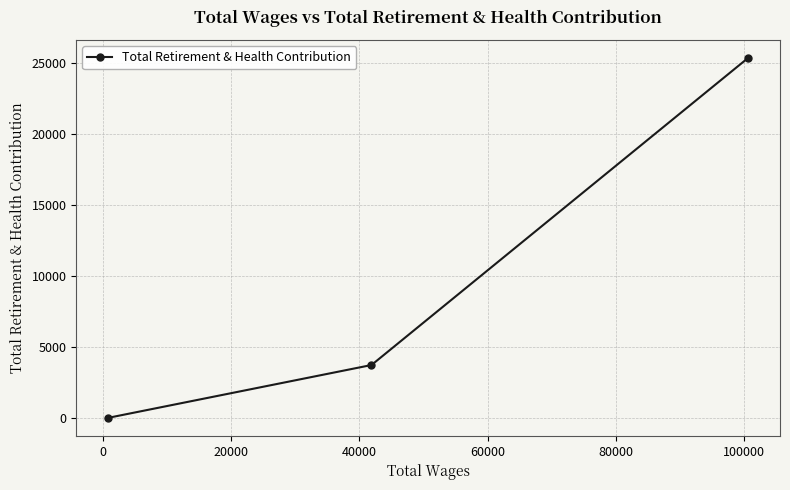

What is the maximum value shown in the chart?

25321